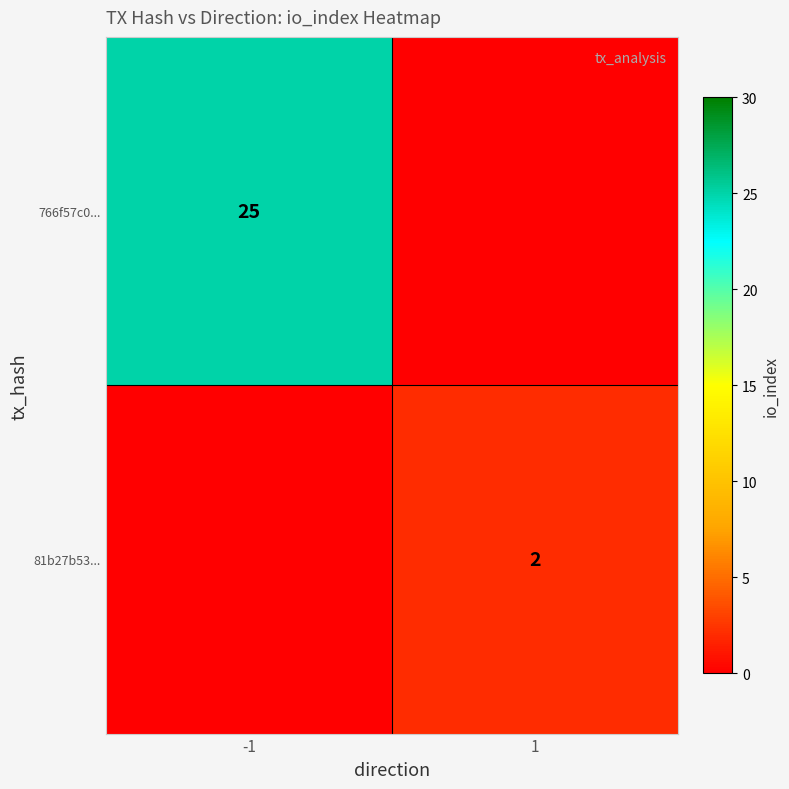

The 766f57c0... series shows 14 at -1. True or false?

False